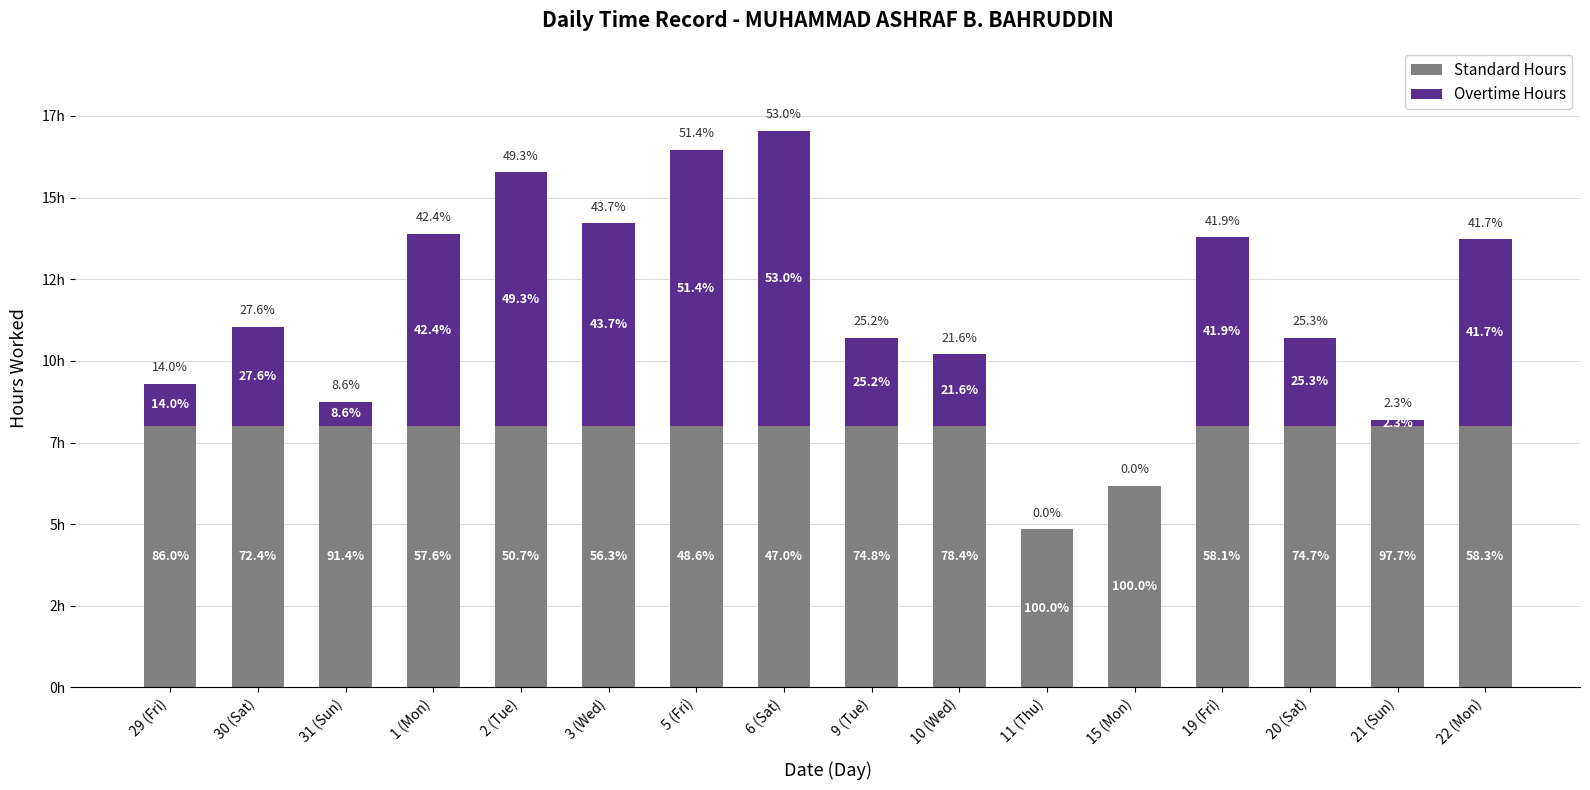

Are the bars grouped side by side (vs. stacked)?

No